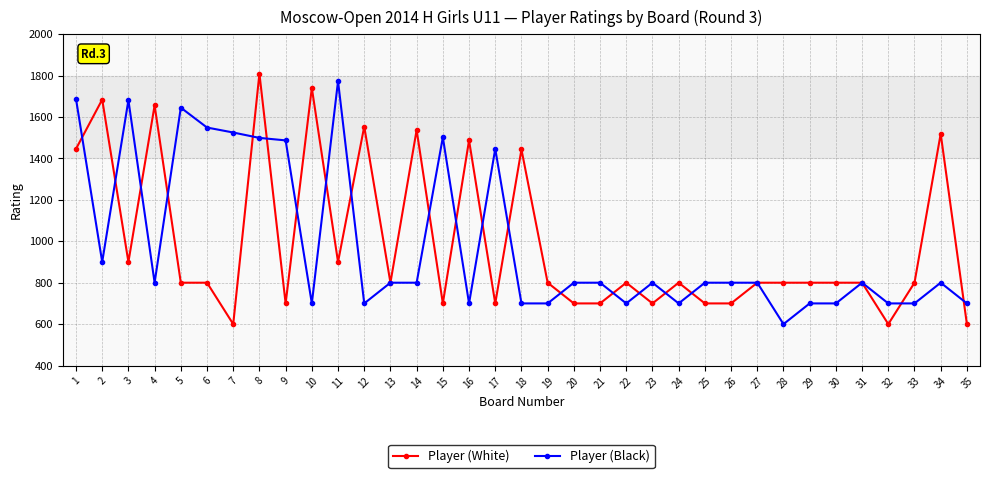

At which label does Player (Black) reach its peak?

11